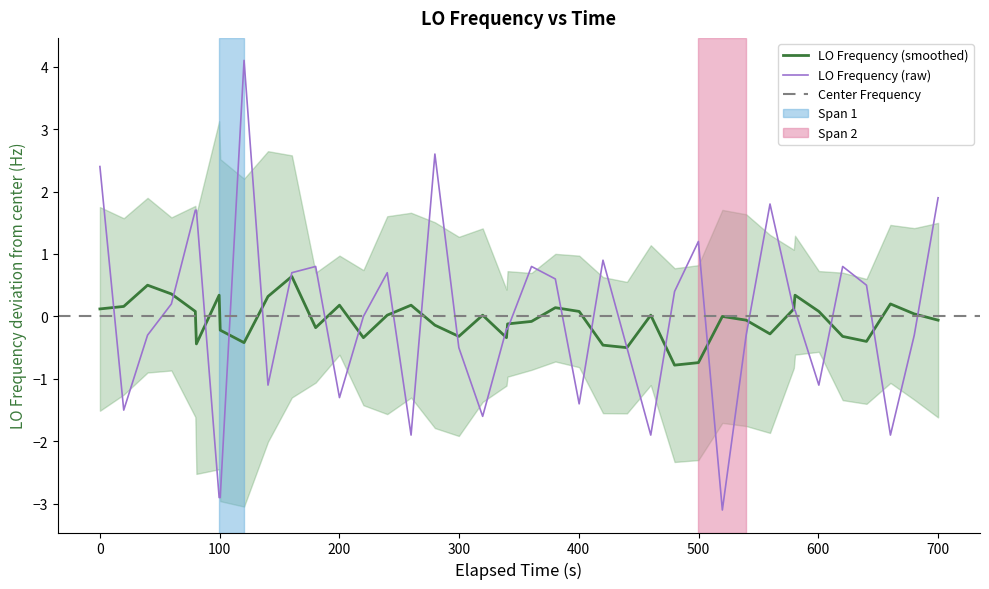

What is the lowest value of the LO Frequency (raw) series?

-3.1